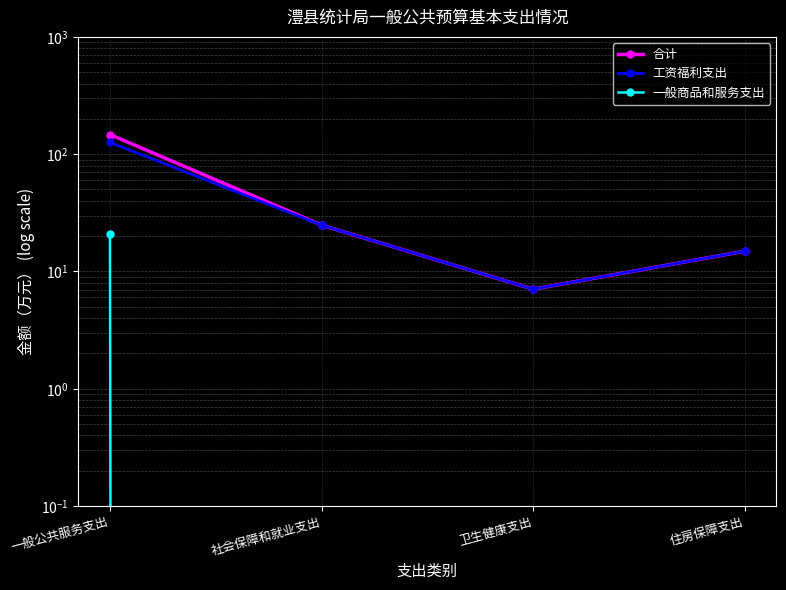

What position from the left is 社会保障和就业支出?

2